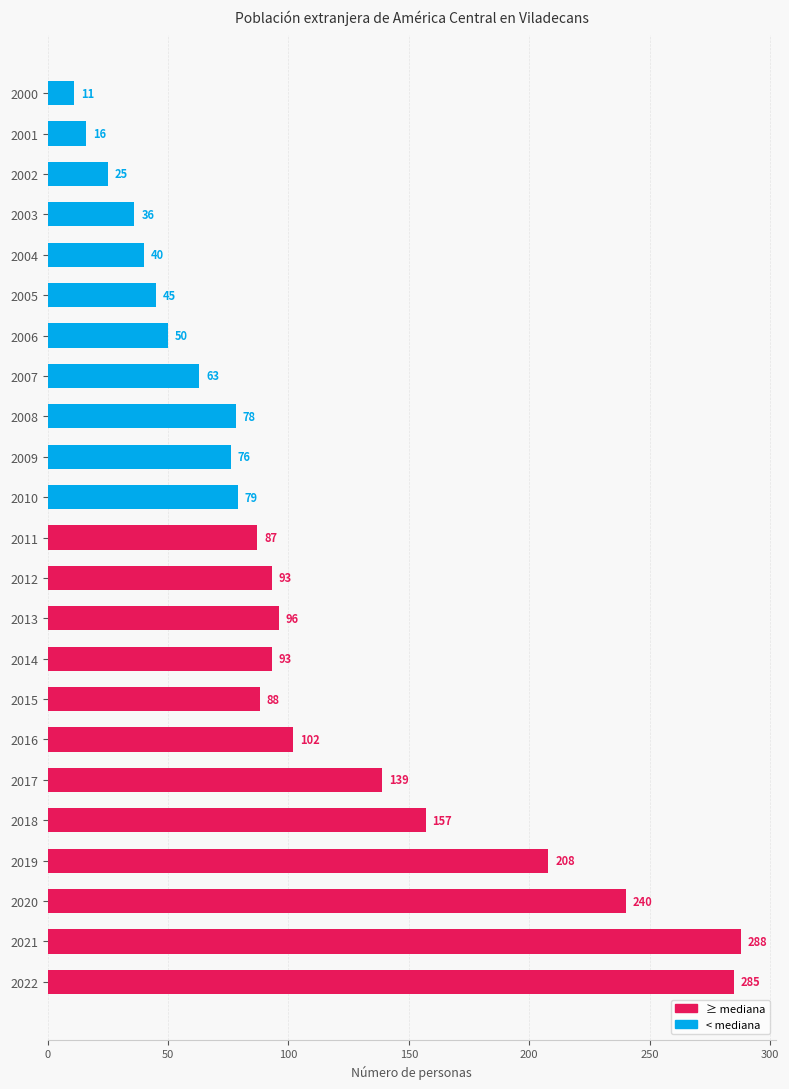

True or false: the data shows 316 at 2019.

False